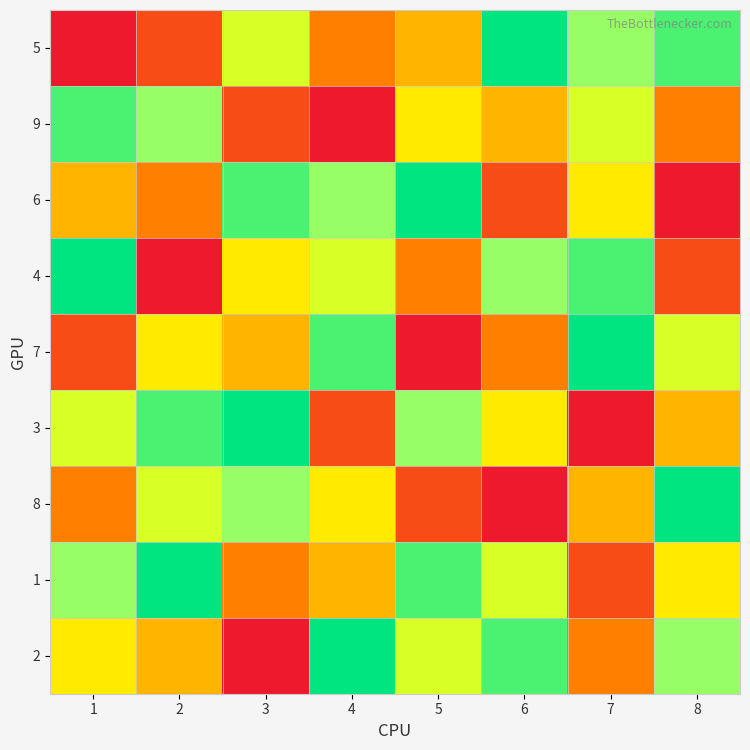

Which category has the highest value across all series?

6